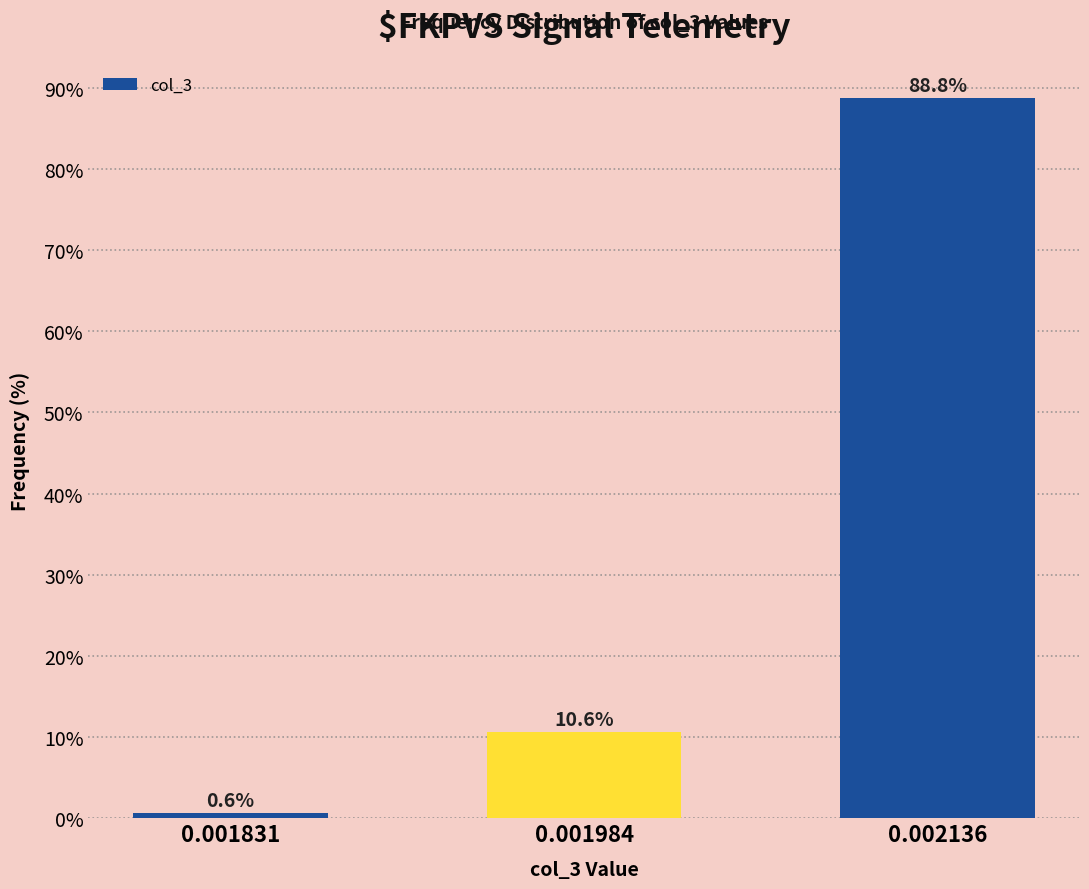

Is it true that the value at 0.002136 is 88.8?

True